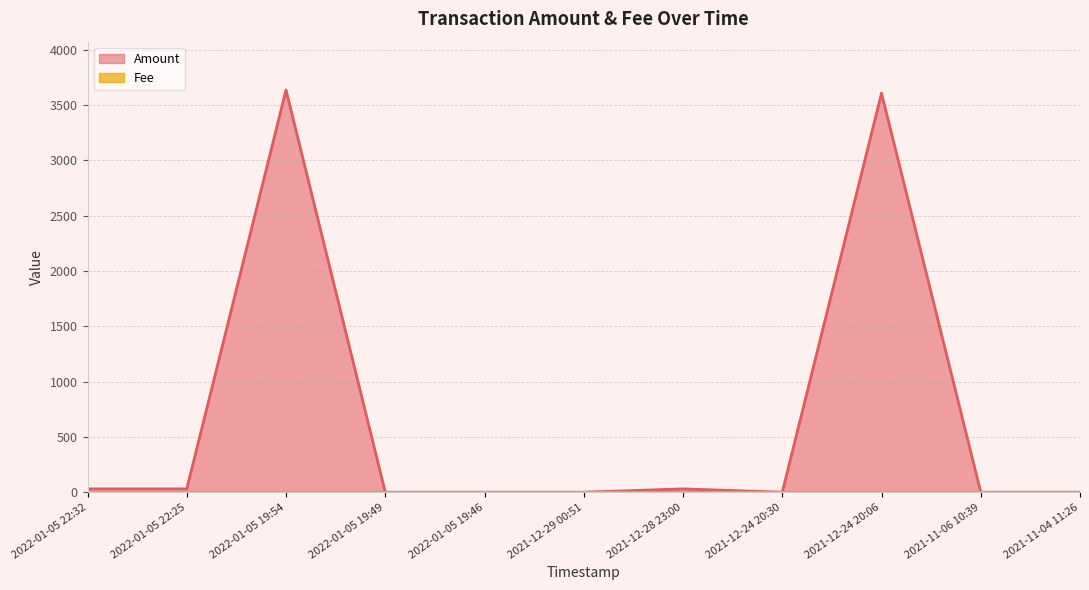

Is the value of Amount at 2021-12-28 23:00 greater than the value of Fee at 2022-01-05 22:32?

Yes